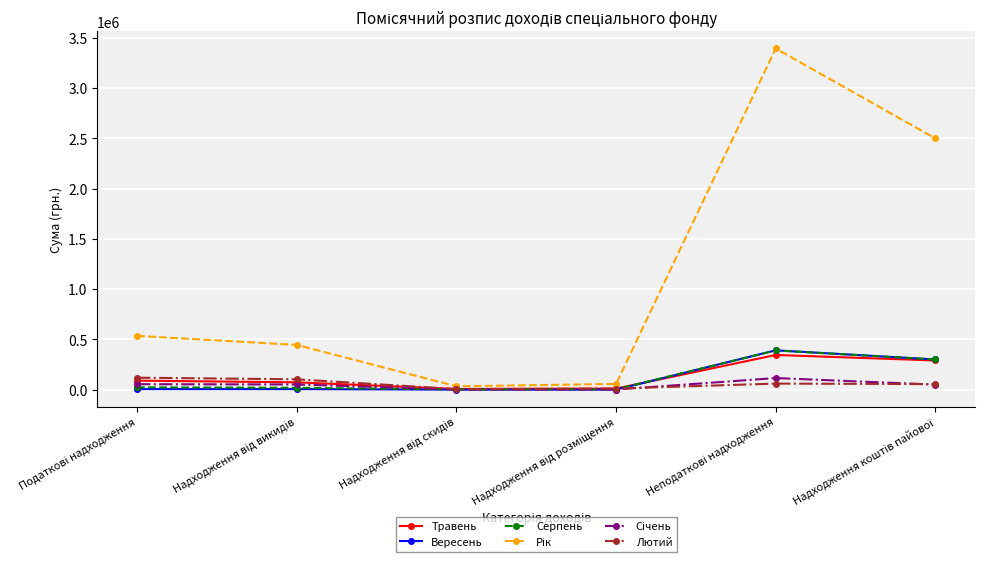

True or false: Лютий has more than 0 interior local peaks.

True